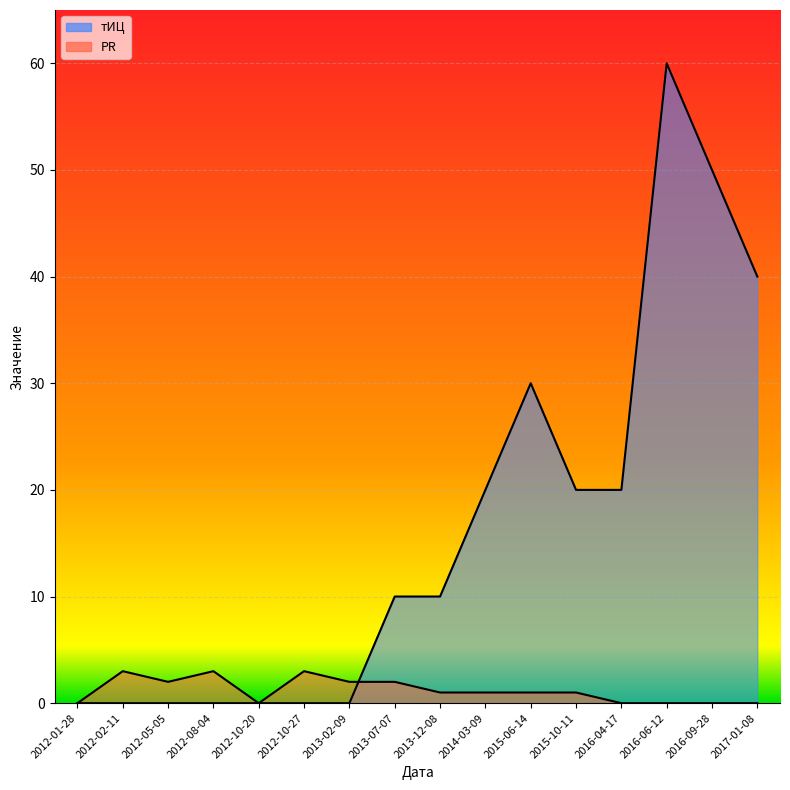

How many values in PR are above zero?

10